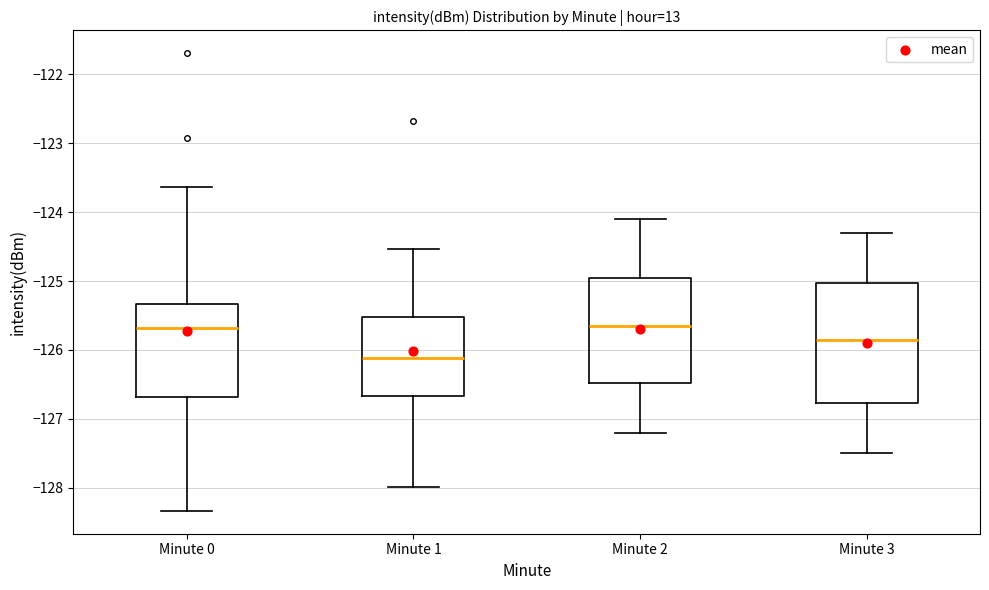

Reading left to right, read every box against the y-axis: the position of its median line, the range the box covers, and the ends of its whiskers. The values are not printed on the chart, so give them approximately, as read against the axis.

Minute 0: median -125.7, box -126.7 to -125.3, whiskers -128.3 to -123.6
Minute 1: median -126.1, box -126.7 to -125.5, whiskers -128.0 to -124.5
Minute 2: median -125.6, box -126.5 to -124.9, whiskers -127.2 to -124.1
Minute 3: median -125.8, box -126.8 to -125.0, whiskers -127.5 to -124.3